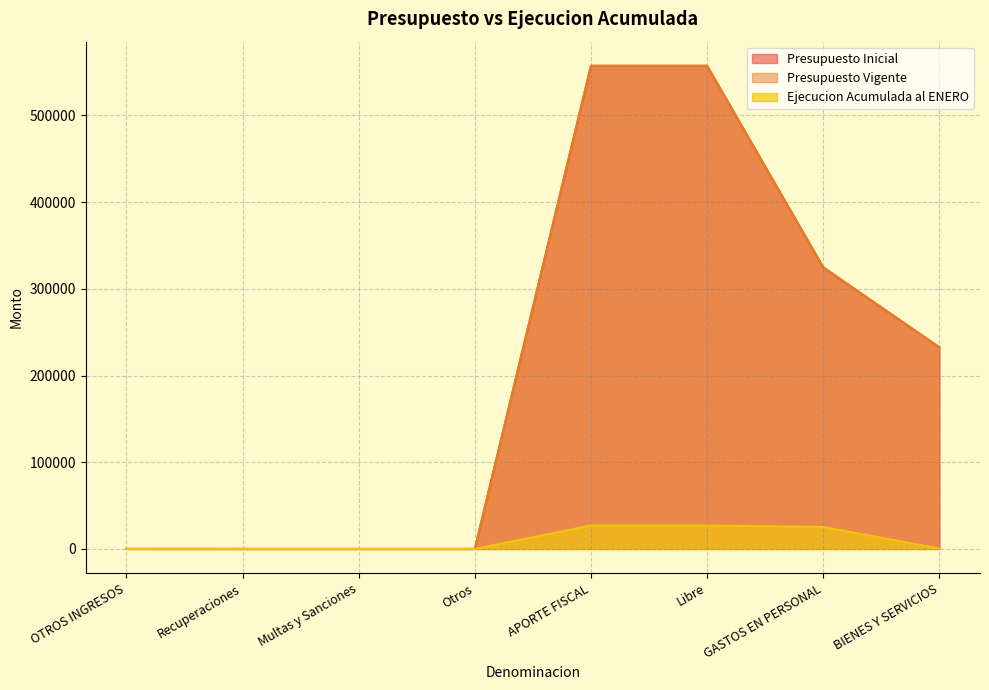

What is the difference between the Presupuesto Inicial values at Libre and GASTOS EN PERSONAL?

232457